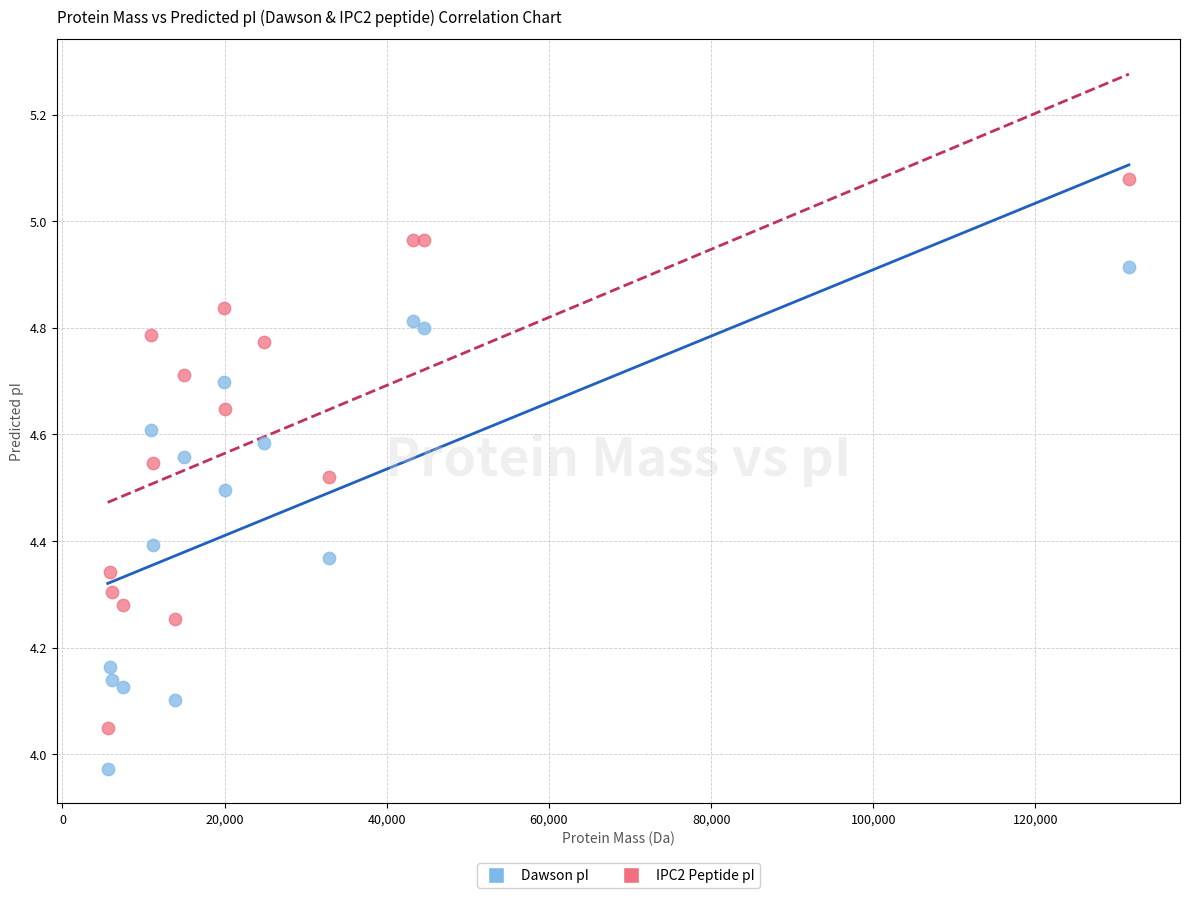

Which series contains the highest Y value?

IPC2 Peptide pI